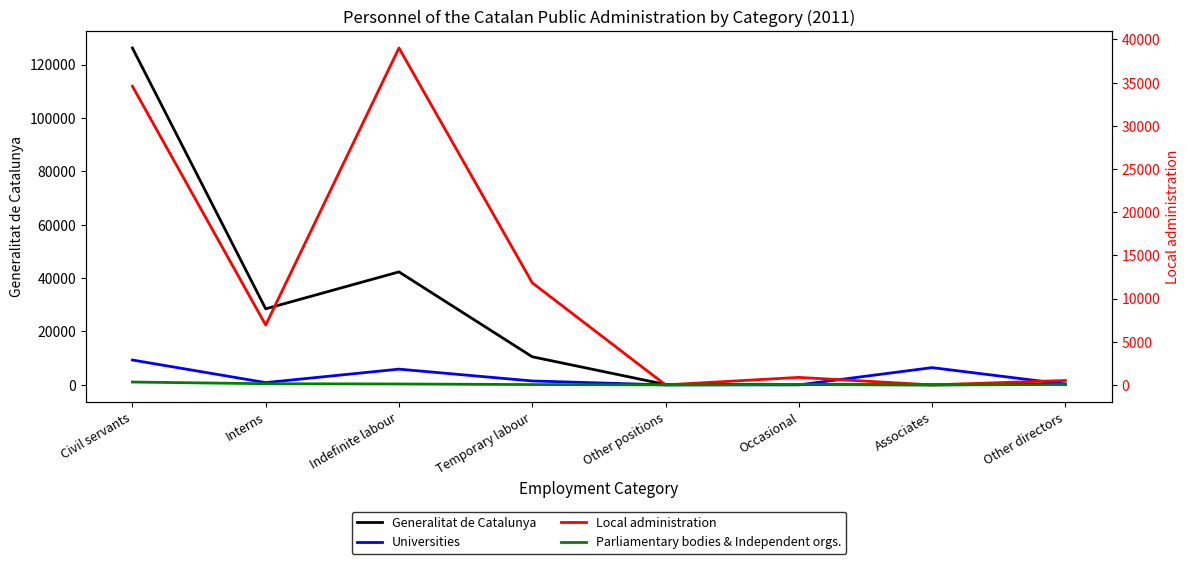

In Local administration, how many points are lower than both neighbors (excluding endpoints)?

3